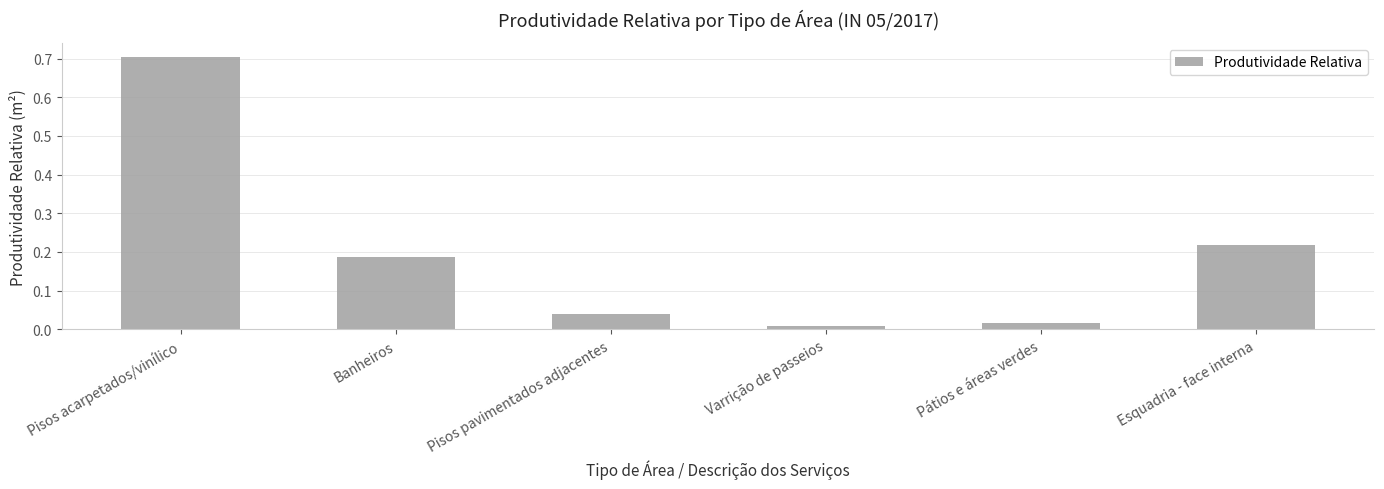

List the labels in order of value, largest first.

Pisos acarpetados/vinílico, Esquadria - face interna, Banheiros, Pisos pavimentados adjacentes, Pátios e áreas verdes, Varrição de passeios